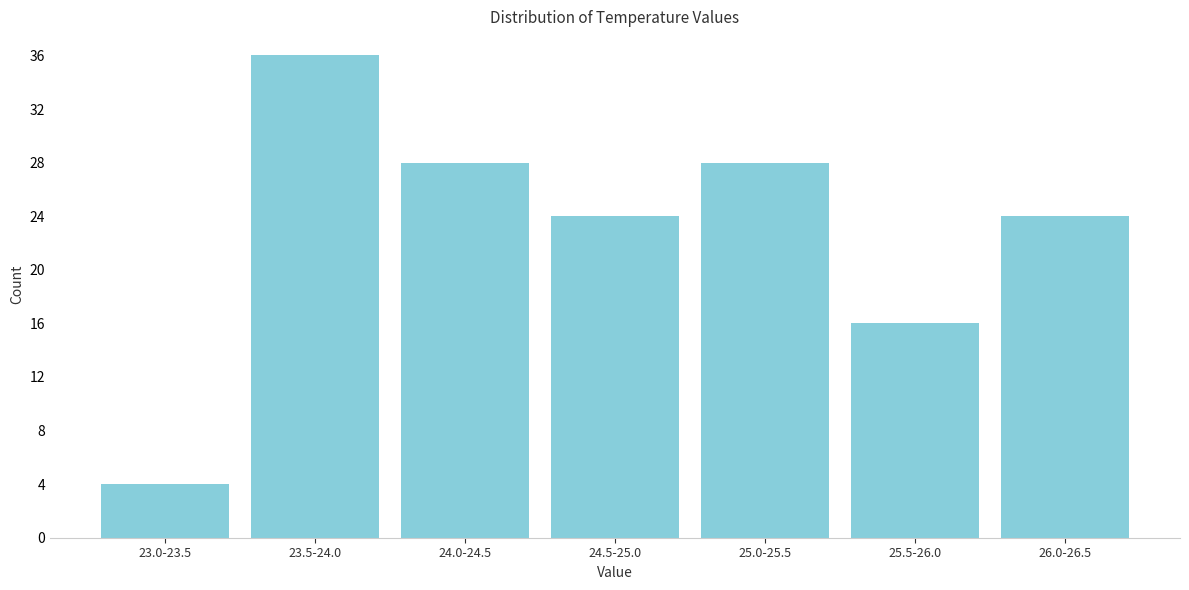

Reading left to right, what are all the values shown in this chart?

23.0-23.5=4	23.5-24.0=36	24.0-24.5=28	24.5-25.0=24	25.0-25.5=28	25.5-26.0=16	26.0-26.5=24